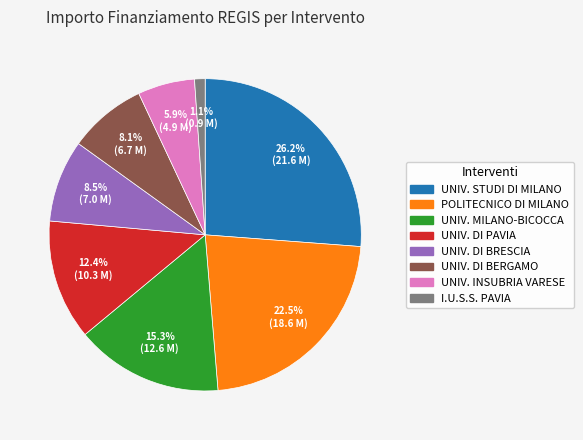

Between UNIV. STUDI DI MILANO and I.U.S.S. PAVIA, which is larger?

UNIV. STUDI DI MILANO